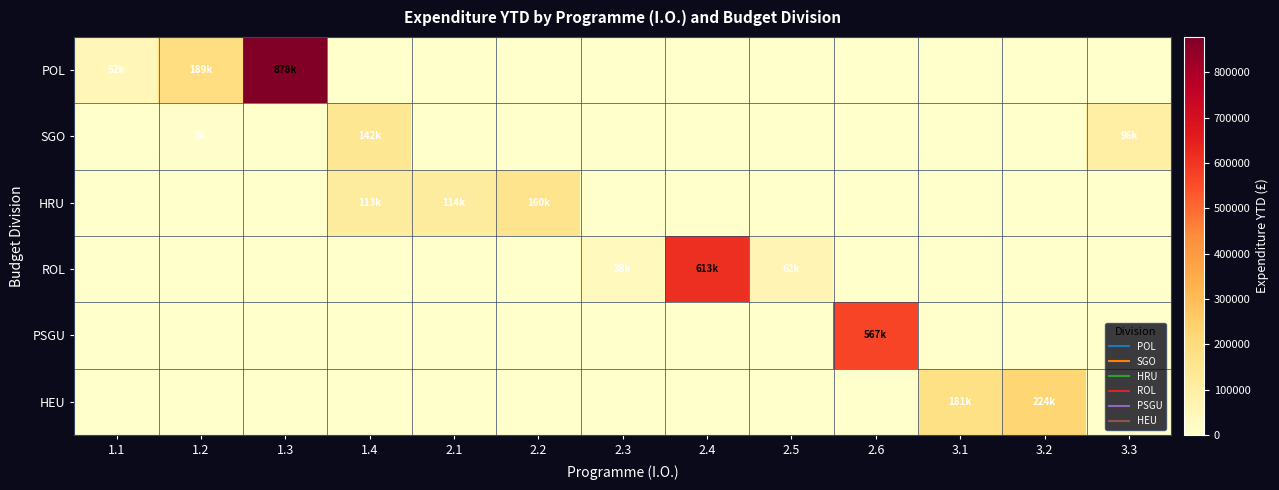

Count the number of data series in this chart.

6